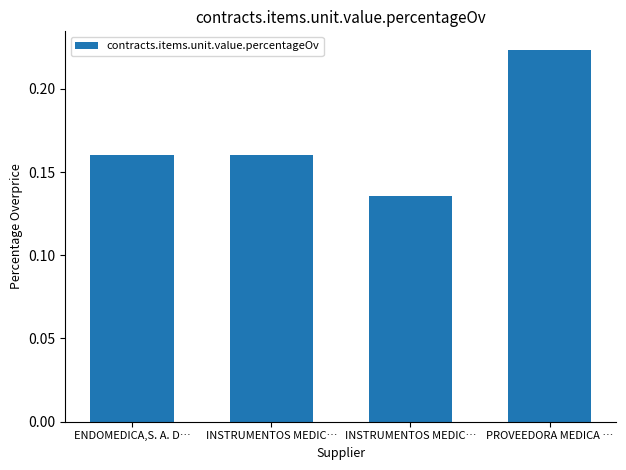

Reading left to right, what are all the values shown in this chart?

ENDOMEDICA,S. A. D…=0.2	INSTRUMENTOS MEDIC…=0.2	INSTRUMENTOS MEDIC…=0.1	PROVEEDORA MEDICA …=0.2